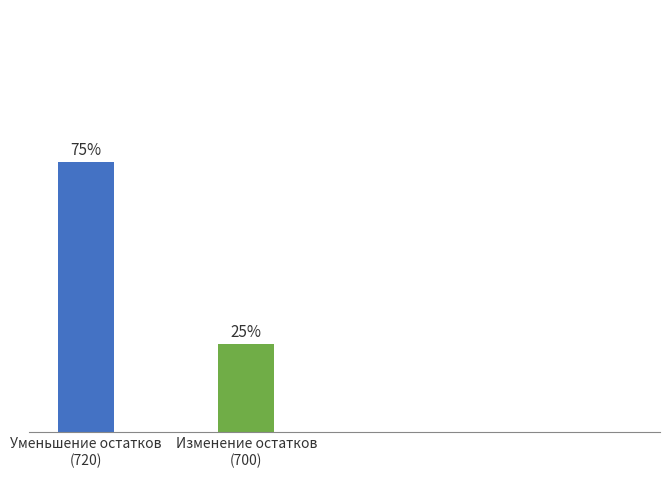

Are the bars horizontal?

No